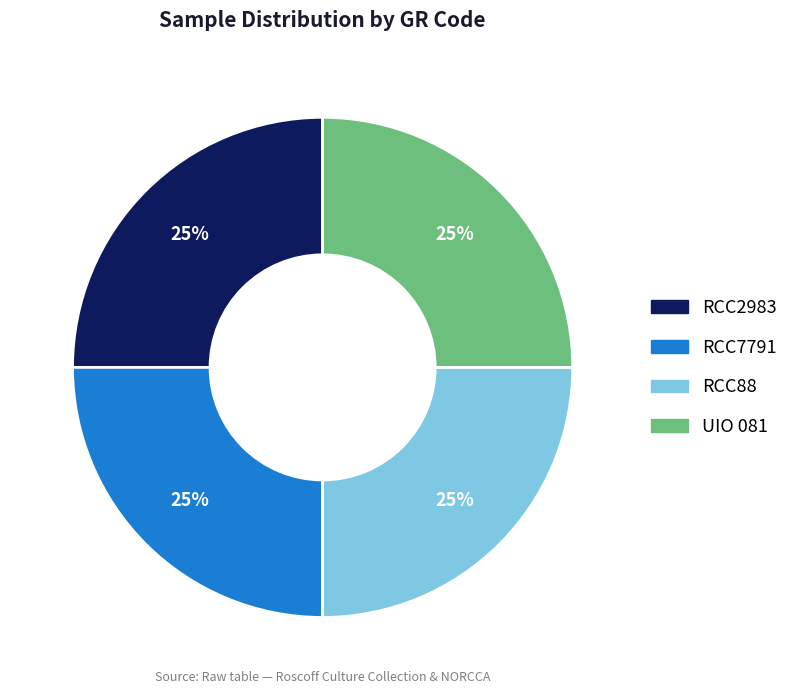

Approximately how many times larger is the value at UIO 081 compared to RCC2983?

1.0